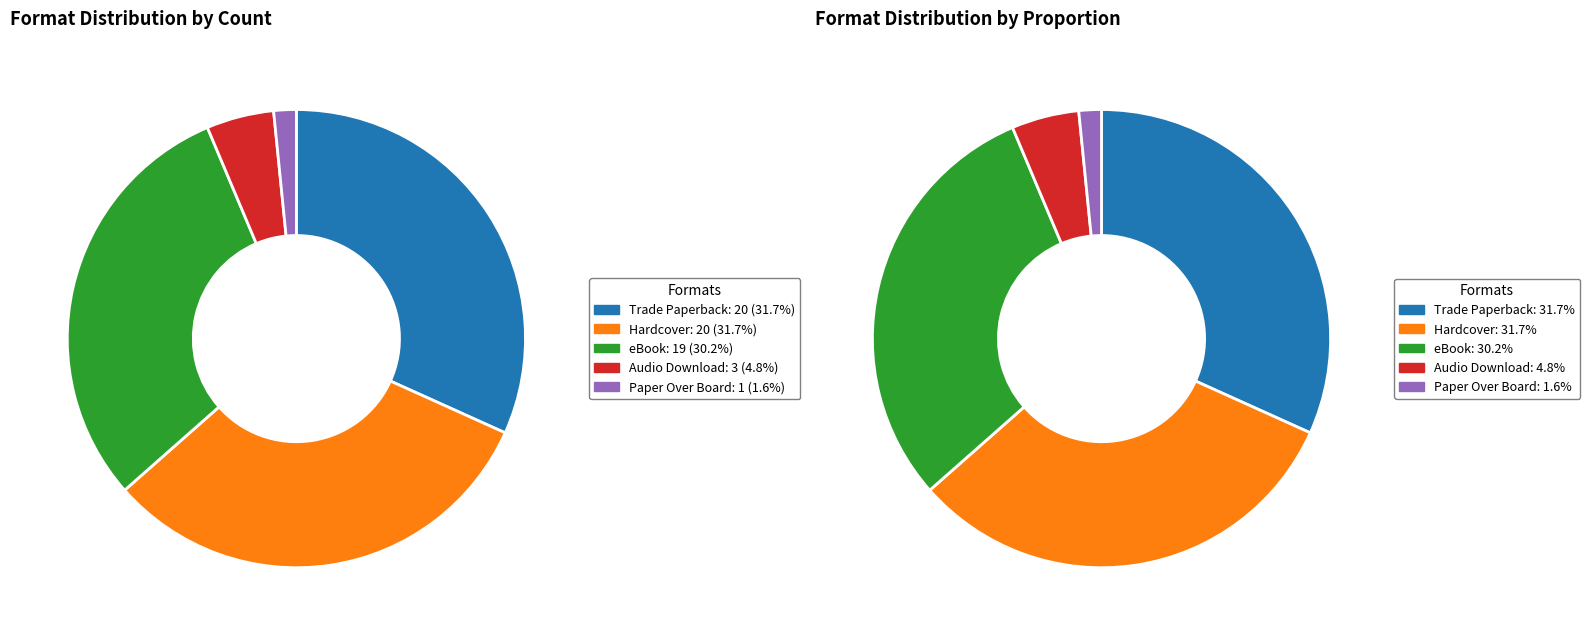

What is the largest slice in the pie chart?

Trade Paperback